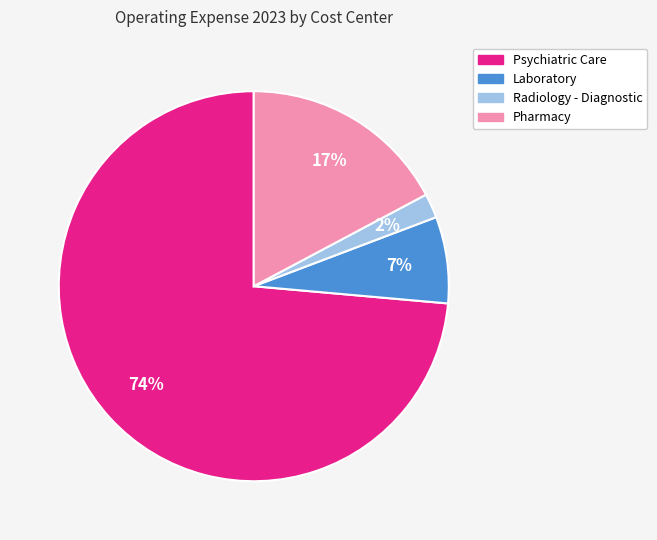

To the nearest percent, what is the difference between the largest and smallest slice percentages?

72%